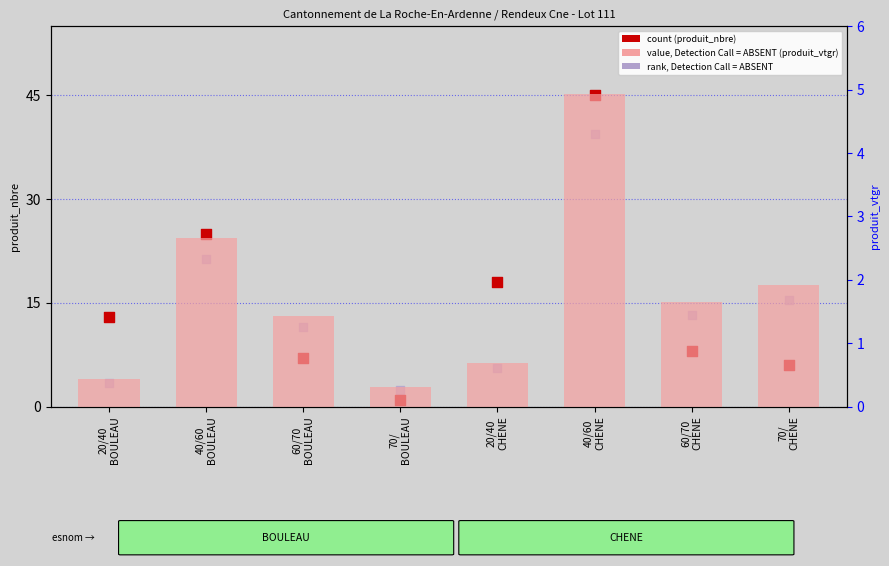

Which series contains the highest Y value?

produit_nbre (count)